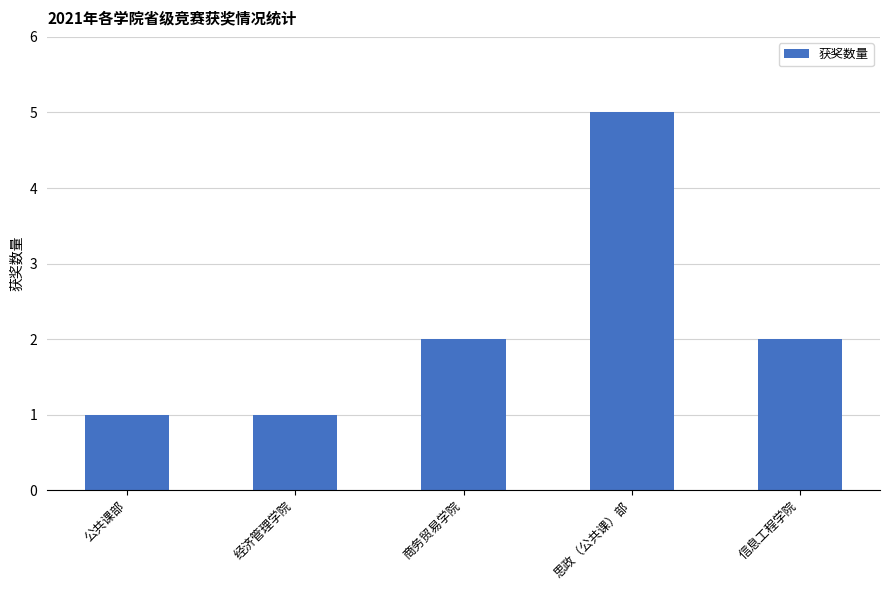

Count the number of categories in the chart.

5